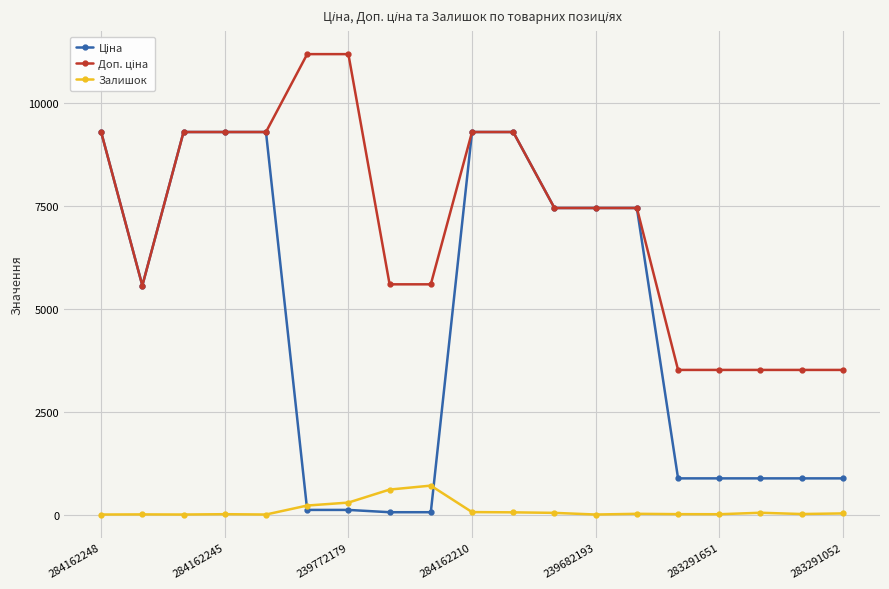

At how many categories does at least one series exceed 7579?

8